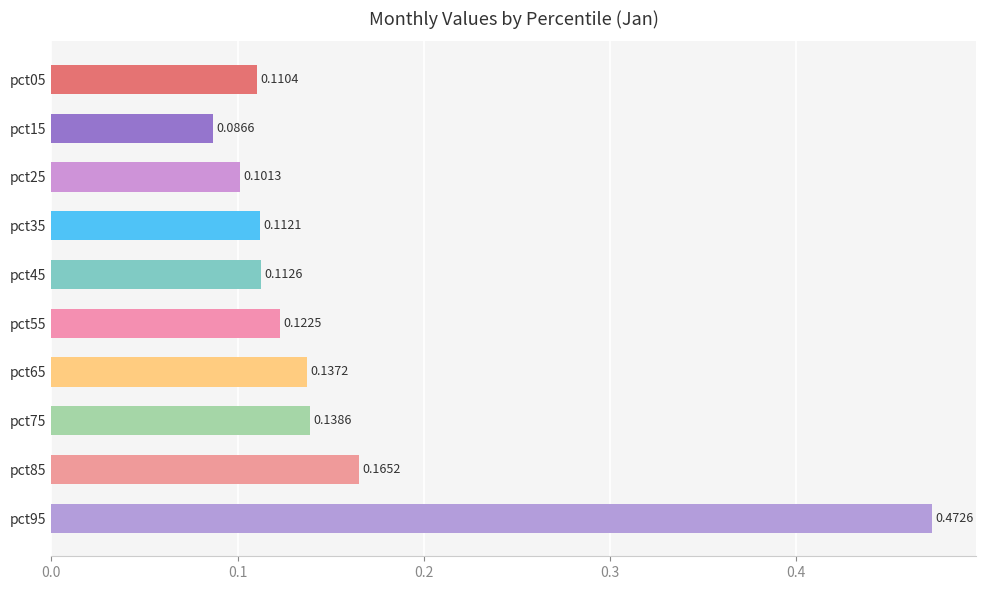

Rank the categories by value from highest to lowest.

pct95, pct85, pct75, pct65, pct55, pct45, pct35, pct05, pct25, pct15